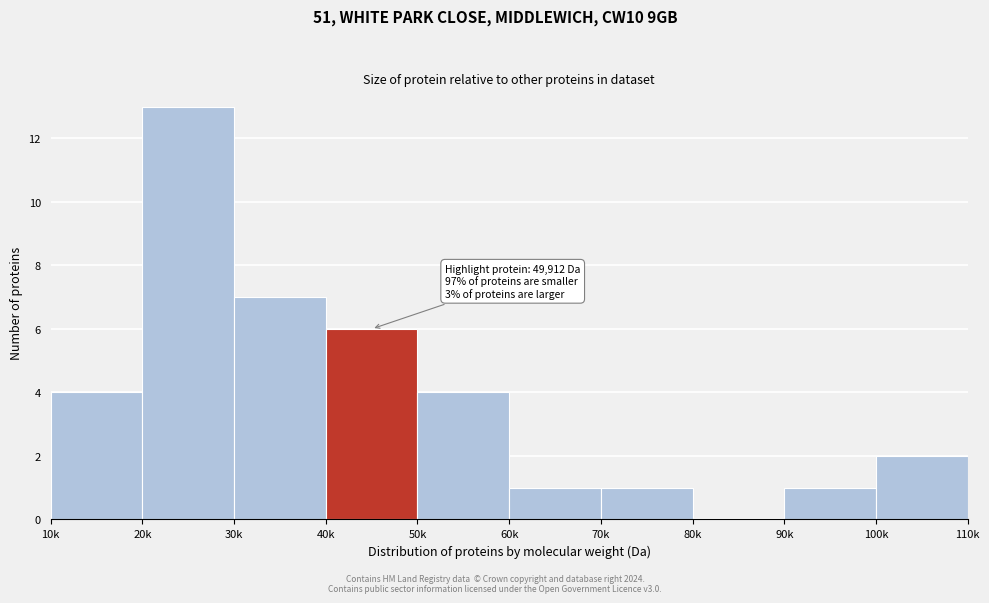

Reading left to right, transcribe all the data shown in this chart.

10k=4	20k=13	30k=7	40k=6	50k=4	60k=1	70k=1	80k=0	90k=1	100k=2